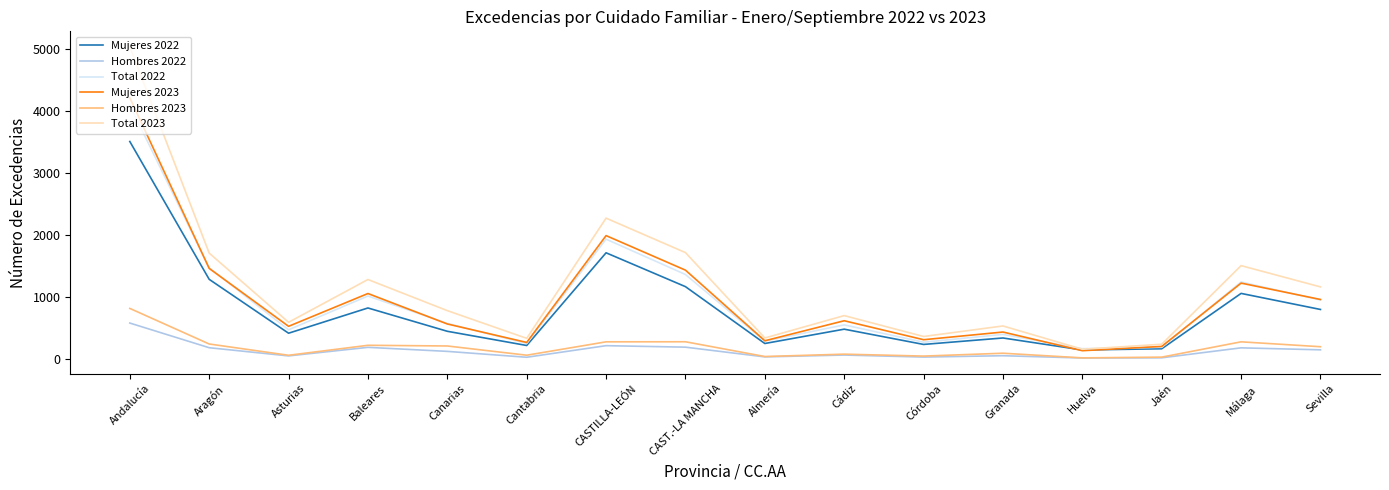

At Andalucía, list the series in order from smallest to largest.

Hombres 2022, Hombres 2023, Mujeres 2022, Total 2022, Mujeres 2023, Total 2023